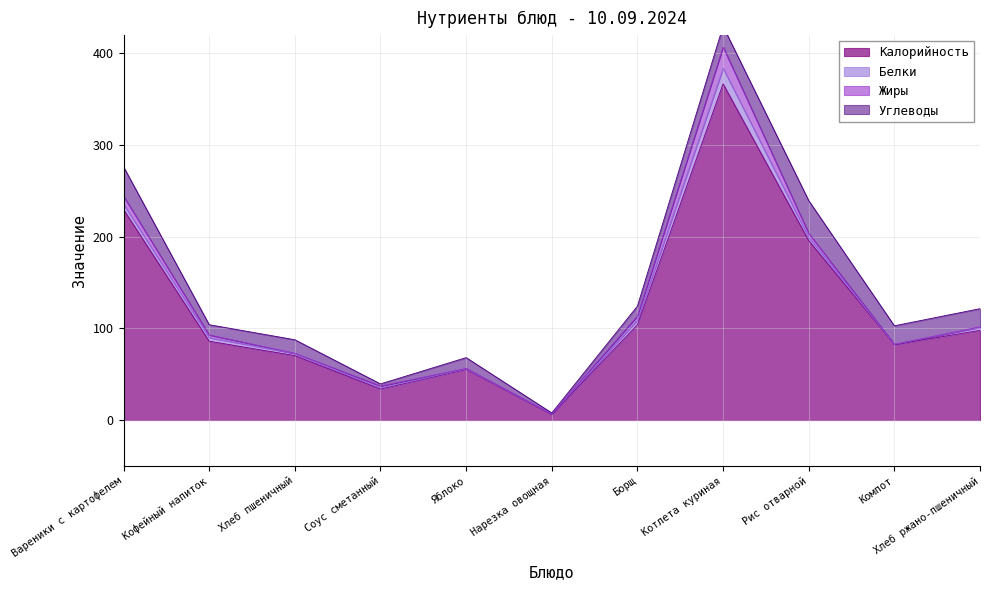

At which category is the sum across all series the highest?

Котлета куриная